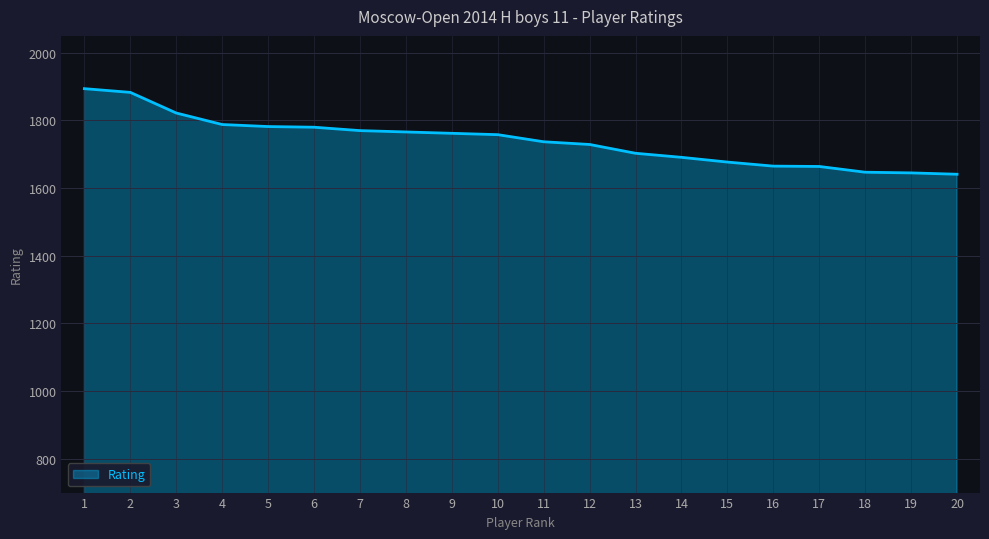

The value at 15 is 934. True or false?

False